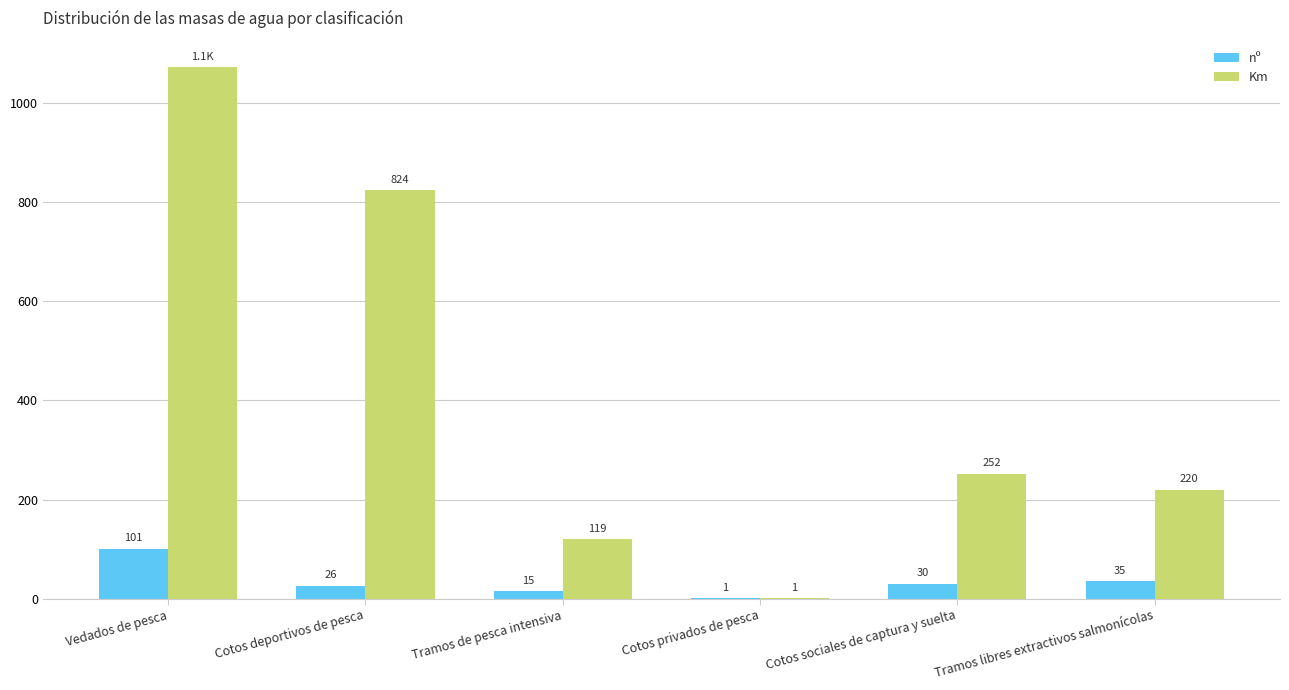

At which label does nº first exceed 30?

Vedados de pesca